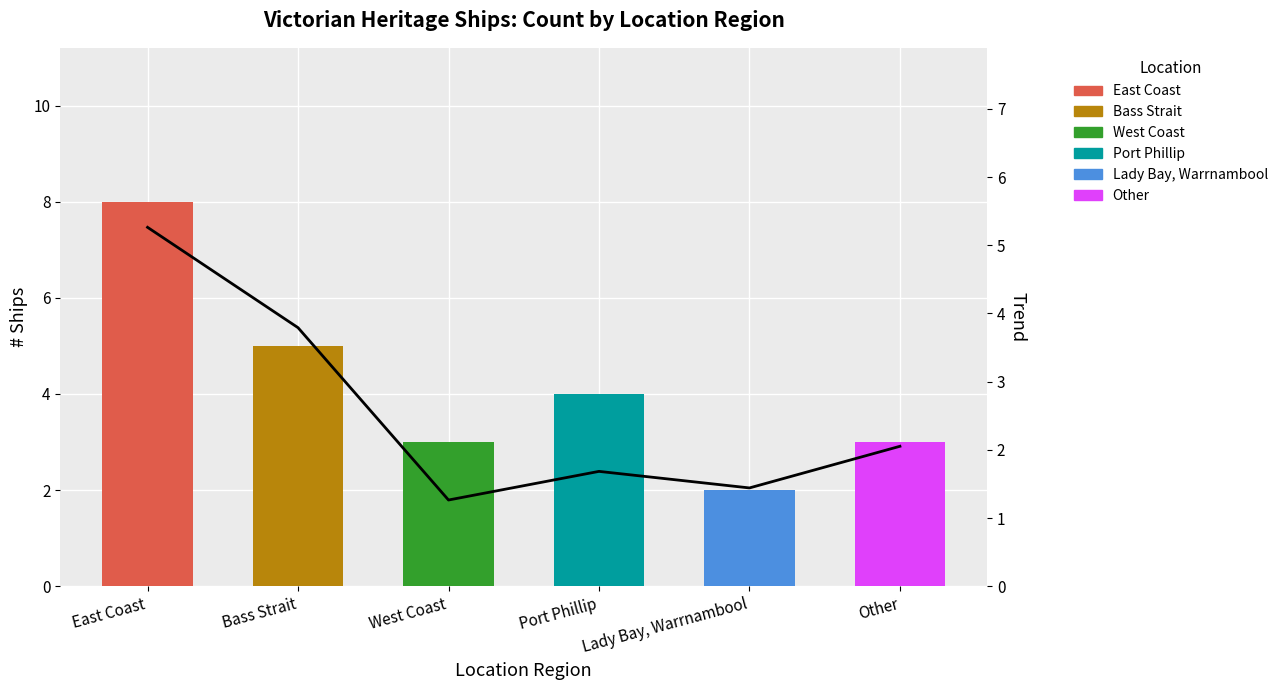

Are the bars horizontal?

No